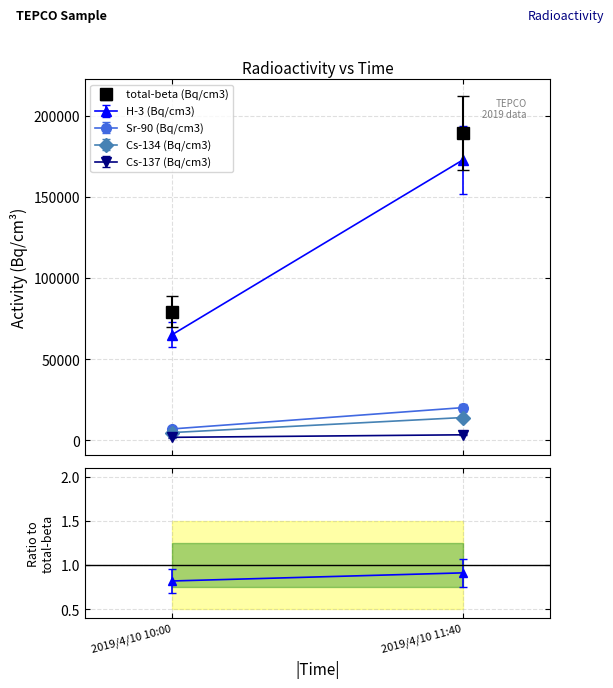

Which series has the largest total across all categories?

total-beta (Bq/cm3)